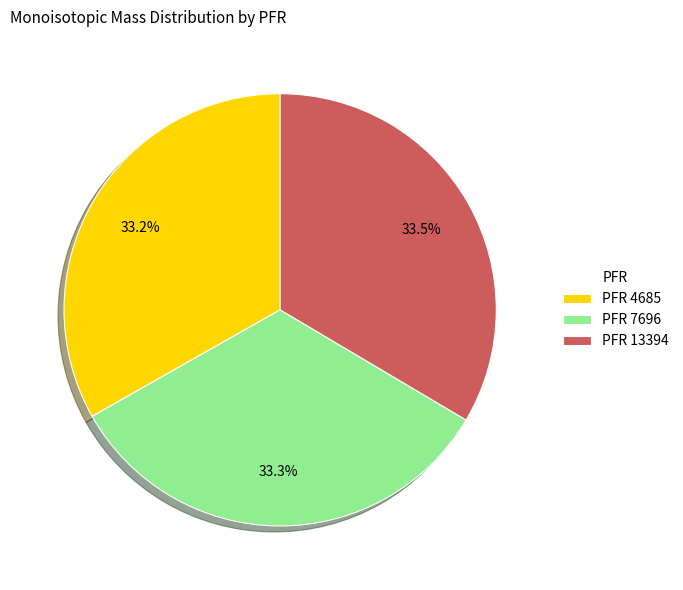

Is the sum of PFR 4685 and PFR 13394 greater than half?

Yes